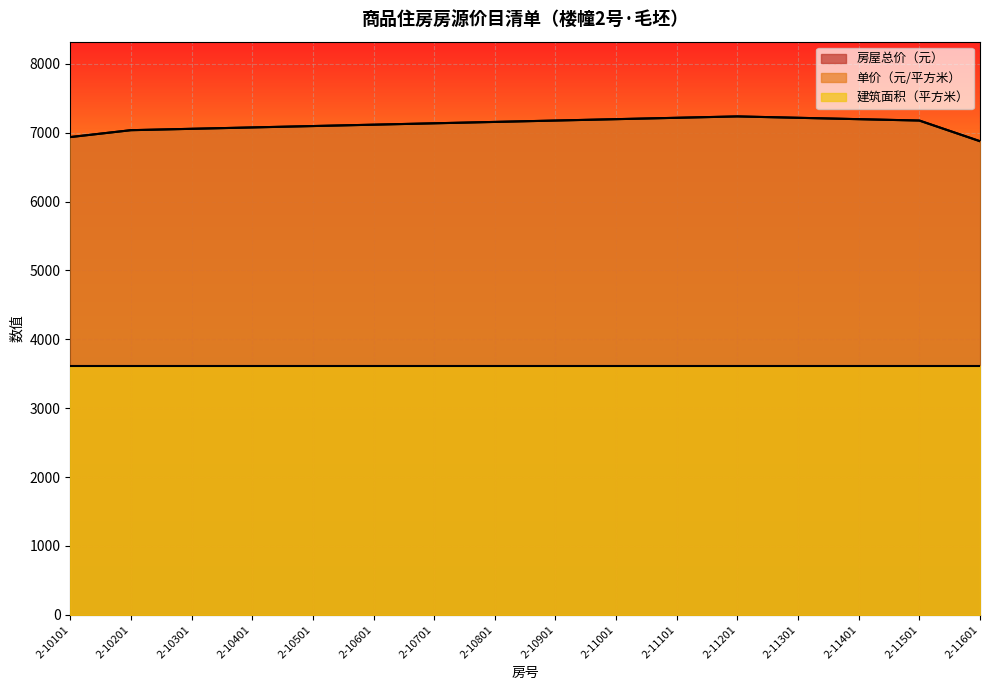

At how many categories does at least one series exceed 7047?

13